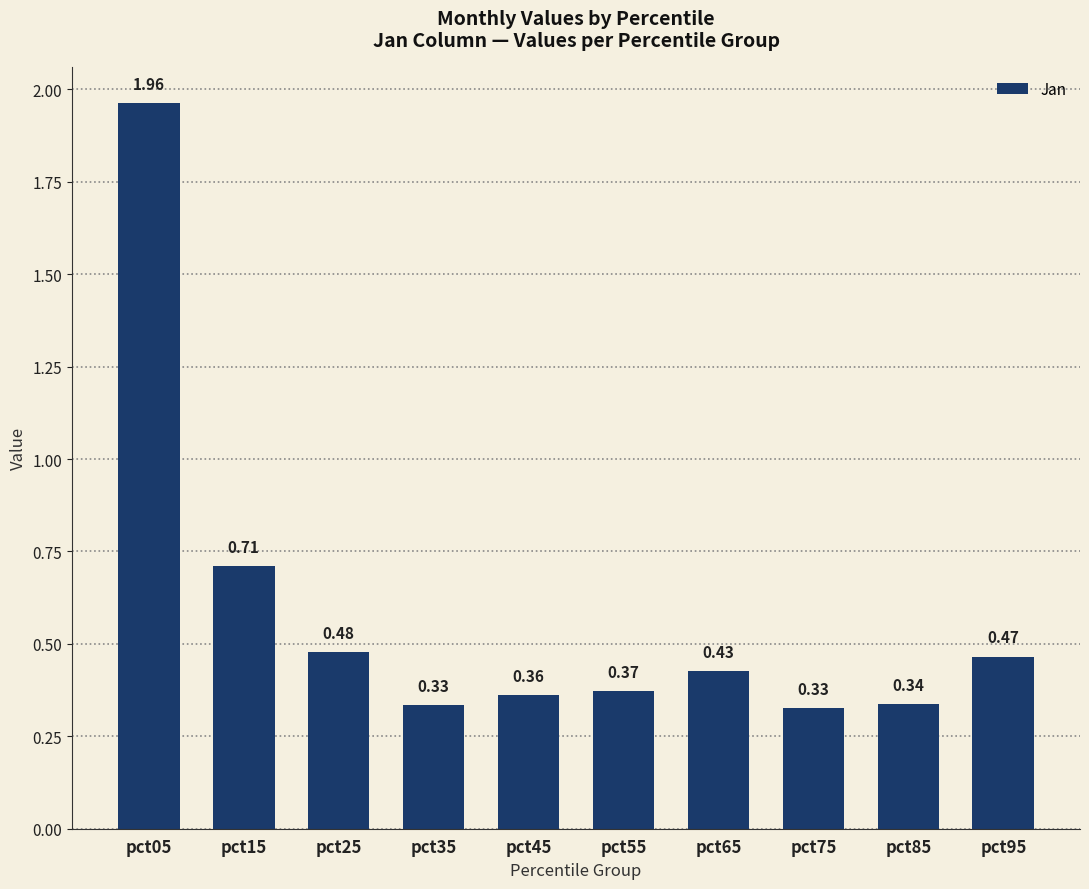

Between pct55 and pct25, which is larger?

pct25